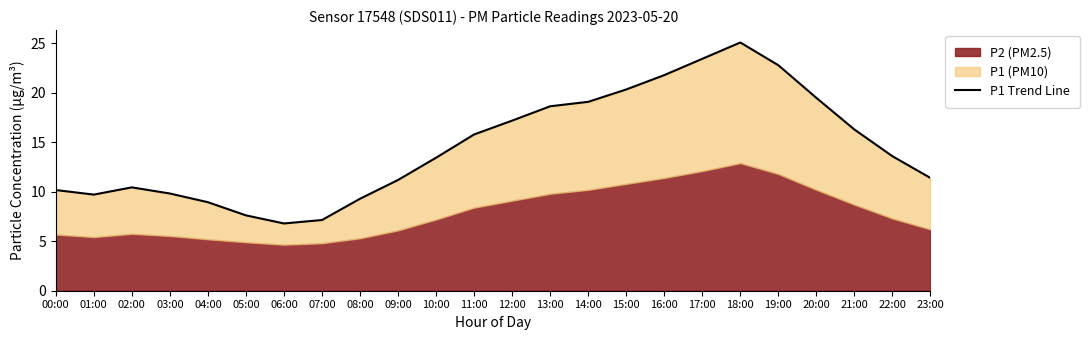

What is the difference between the maximum and minimum values?

18.3